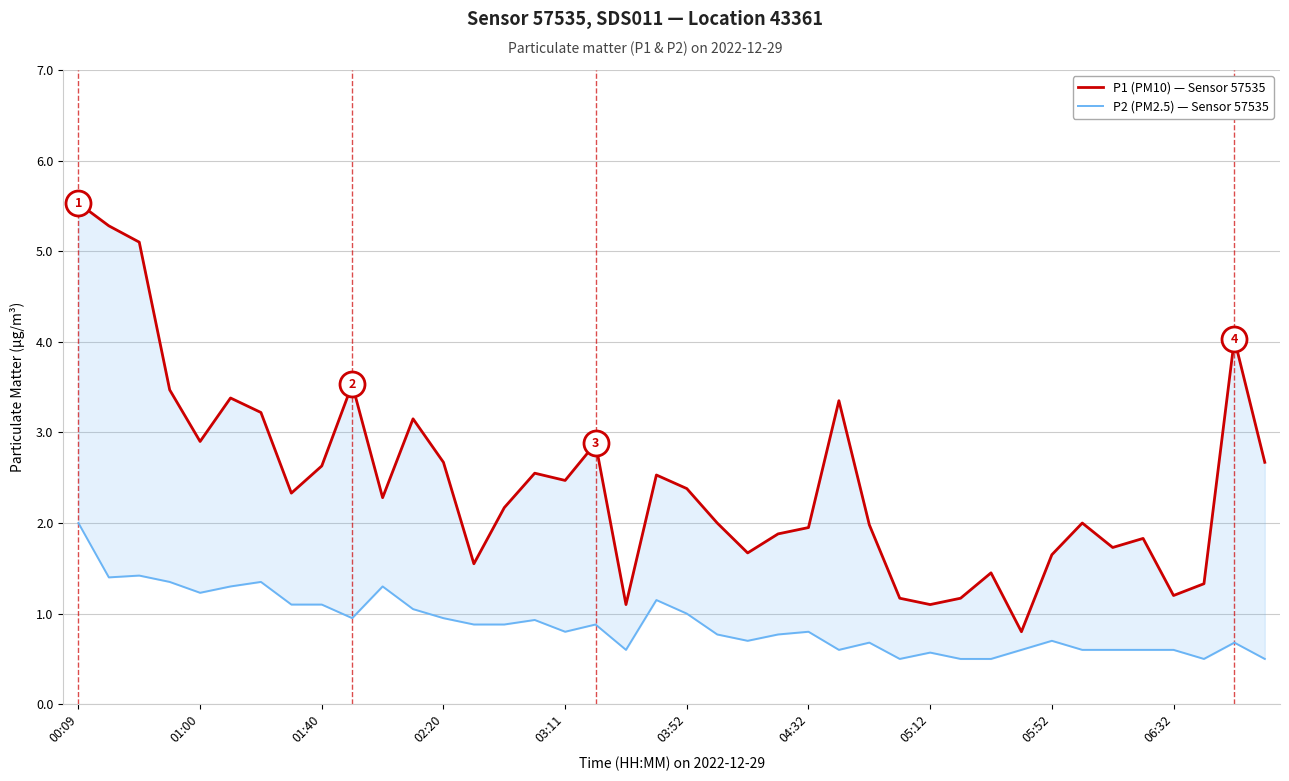

Reading left to right, extract all data points from this chart.

P1 (PM10) — Sensor 57535: 5.5	5.3	5.1	3.5	2.9	3.4	3.2	2.3	2.6	3.5	2.3	3.1	2.7	1.6	2.2	2.5	2.5	2.9	1.1	2.5	2.4	2.0	1.7	1.9	1.9	3.4	2.0	1.2	1.1	1.2	1.4	0.8	1.6	2.0	1.7	1.8	1.2	1.3	4.0	2.7
P2 (PM2.5) — Sensor 57535: 2.0	1.4	1.4	1.4	1.2	1.3	1.4	1.1	1.1	0.9	1.3	1.1	0.9	0.9	0.9	0.9	0.8	0.9	0.6	1.1	1.0	0.8	0.7	0.8	0.8	0.6	0.7	0.5	0.6	0.5	0.5	0.6	0.7	0.6	0.6	0.6	0.6	0.5	0.7	0.5